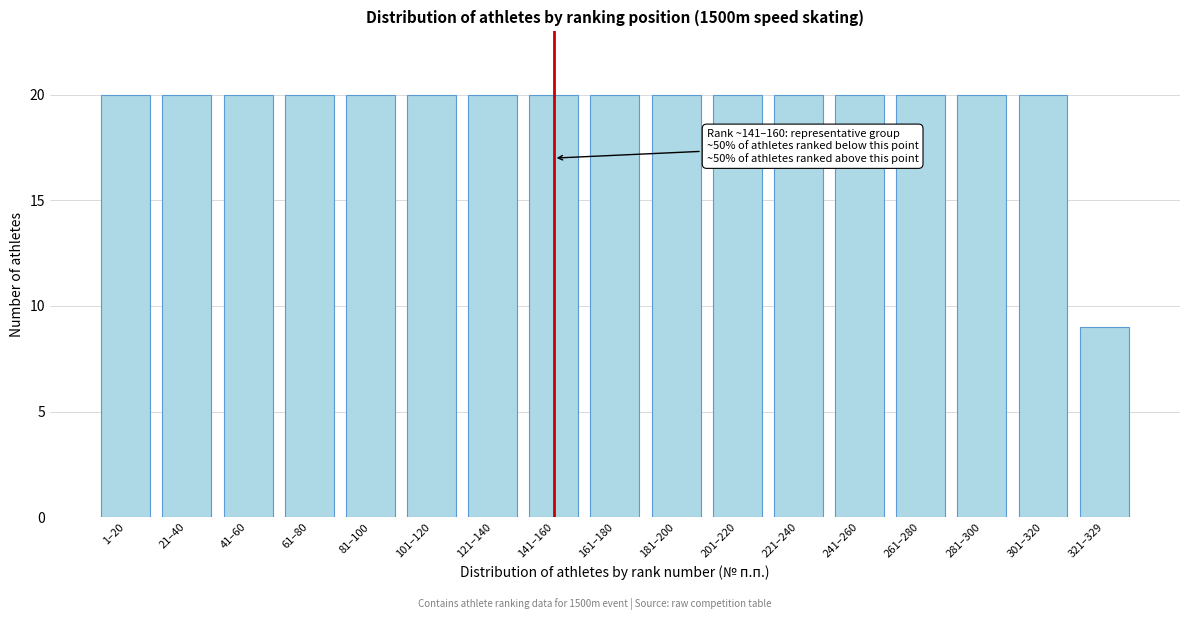

Reading left to right, extract all data points from this chart.

20	20	20	20	20	20	20	20	20	20	20	20	20	20	20	20	9